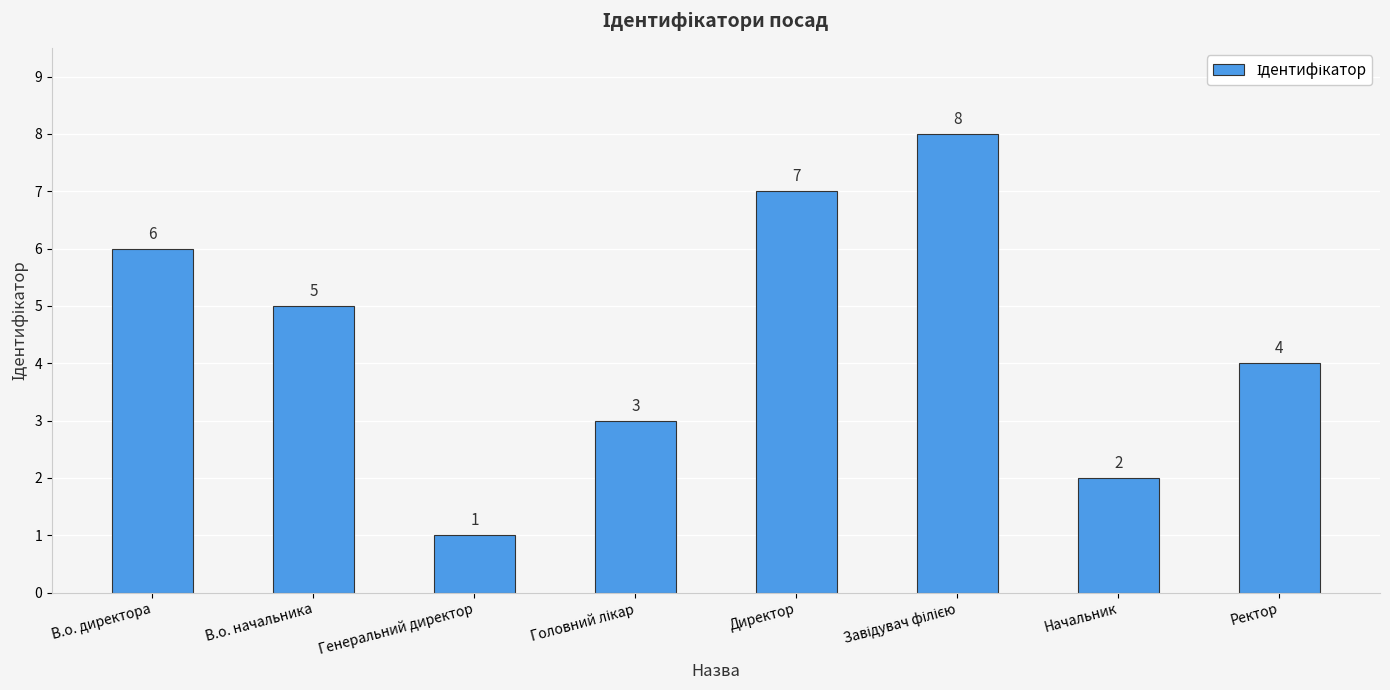

True or false: the data shows 7 at Директор.

True